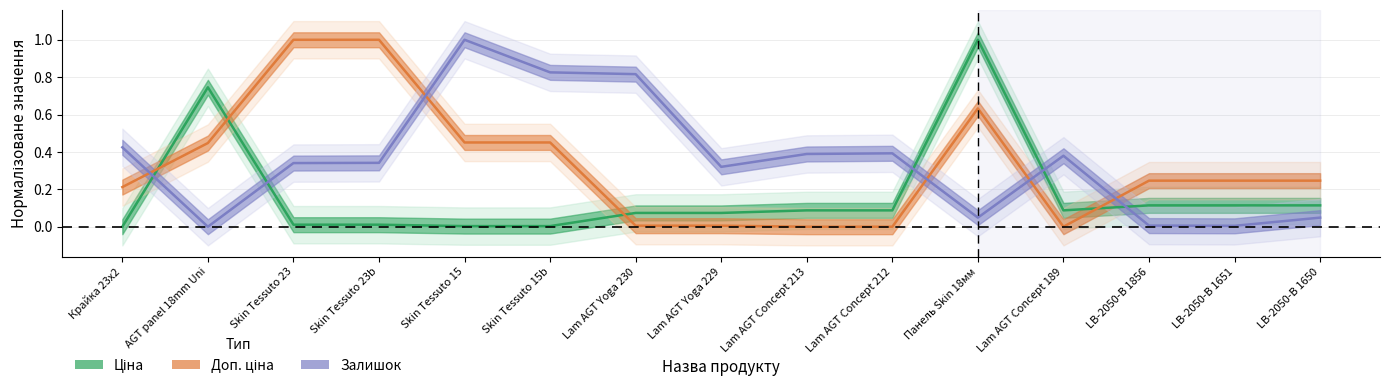

True or false: Залишок has a value of 0.0 at LB-2050-В 1651.

True